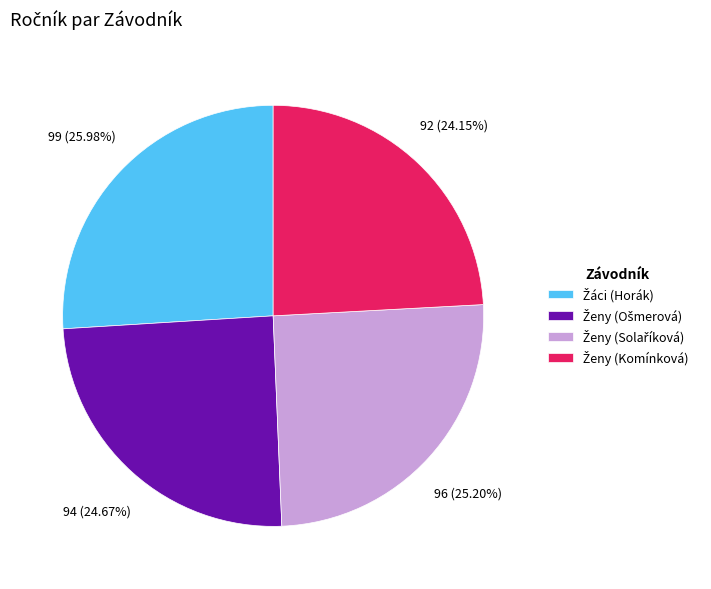

Count the number of slices in the pie.

4